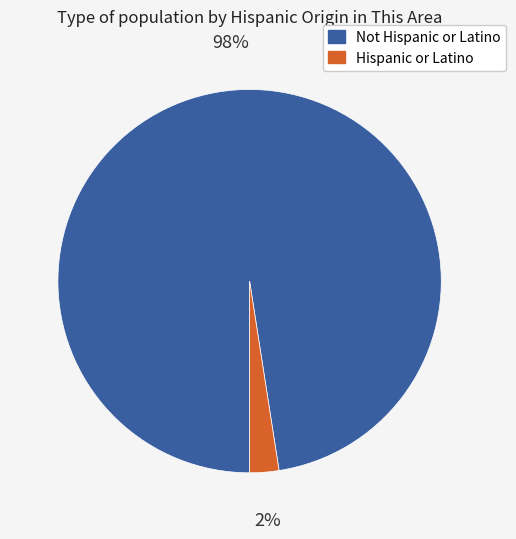

Is Not Hispanic or Latino the majority of the pie?

Yes